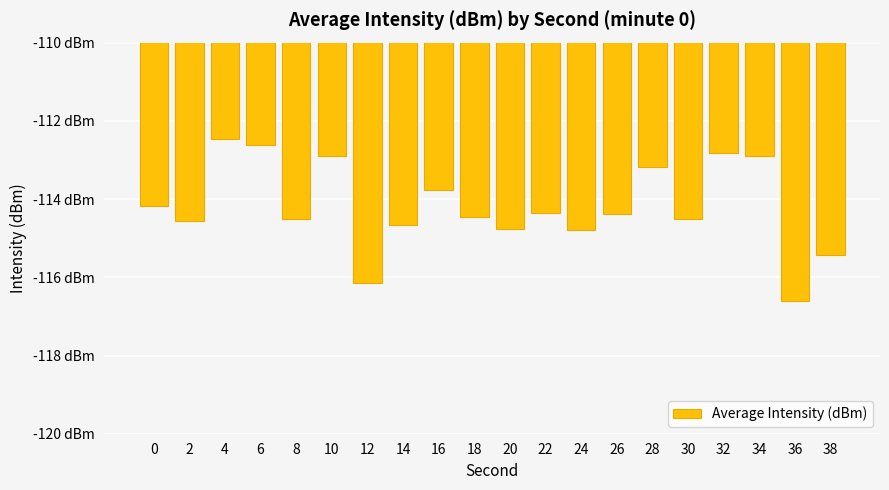

List the labels in order of value, largest first.

4, 6, 32, 34, 10, 28, 16, 0, 22, 26, 18, 8, 30, 2, 14, 20, 24, 38, 12, 36